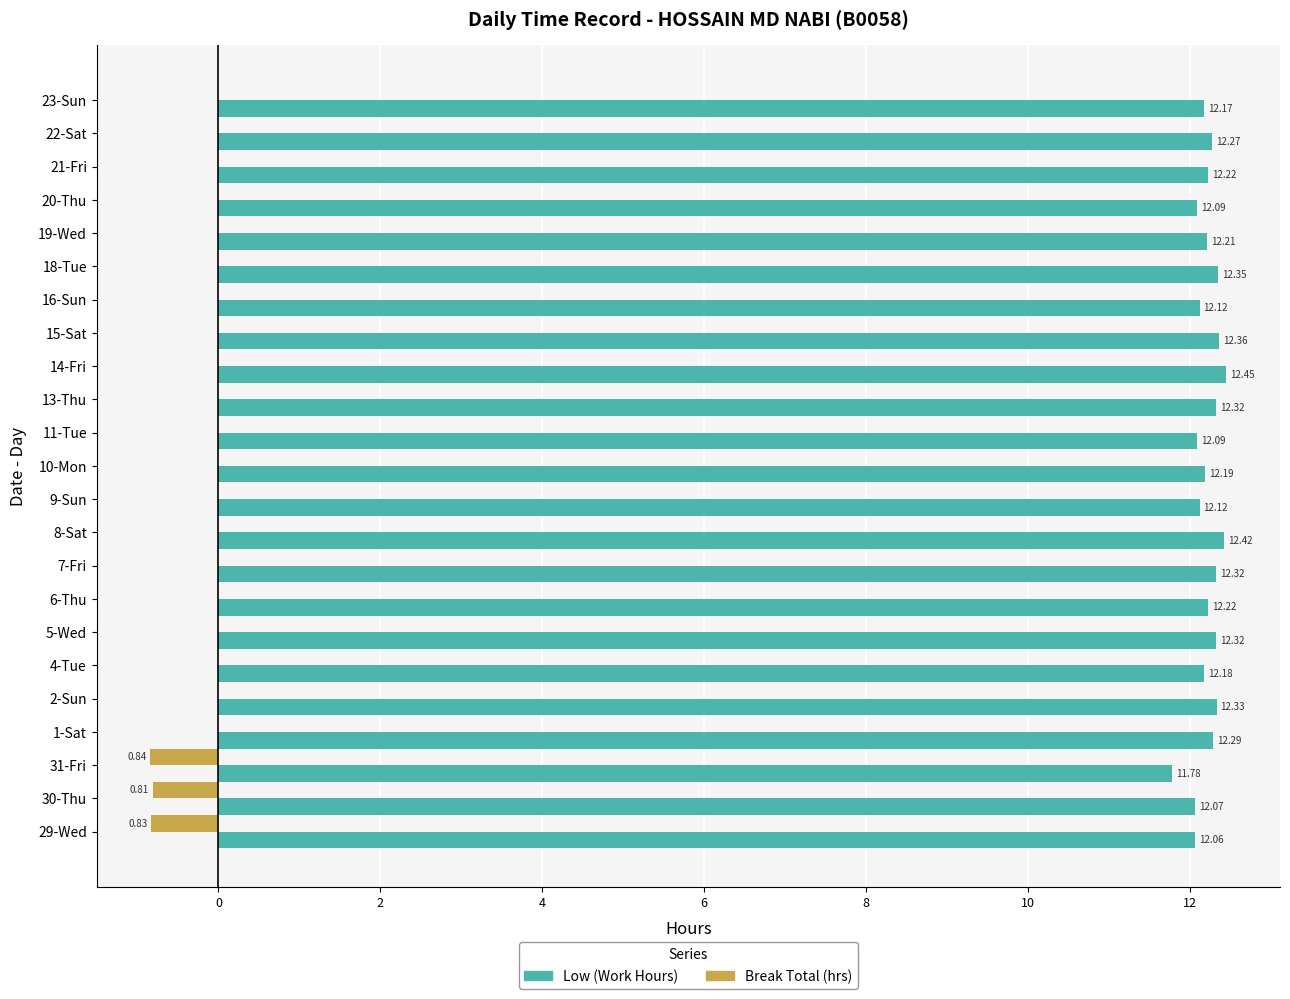

What is the sum of the Low (Work Hours) values at 13-Thu and 11-Tue?

24.4